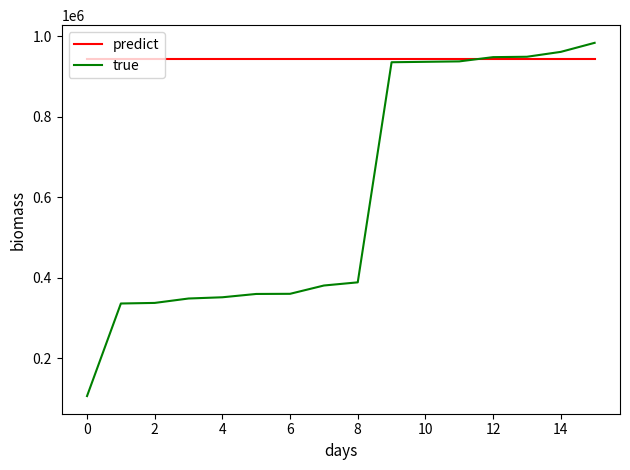

Which series has the largest range (max minus min)?

true